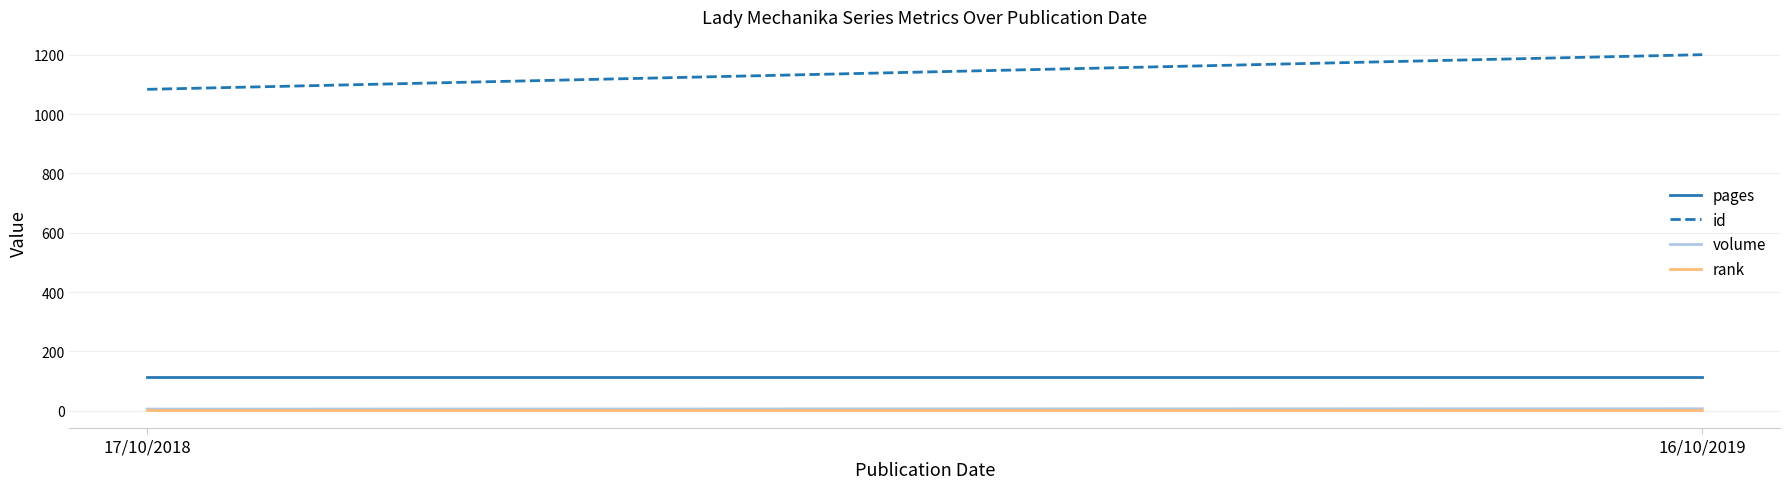

At which category is the sum across all series the highest?

16/10/2019